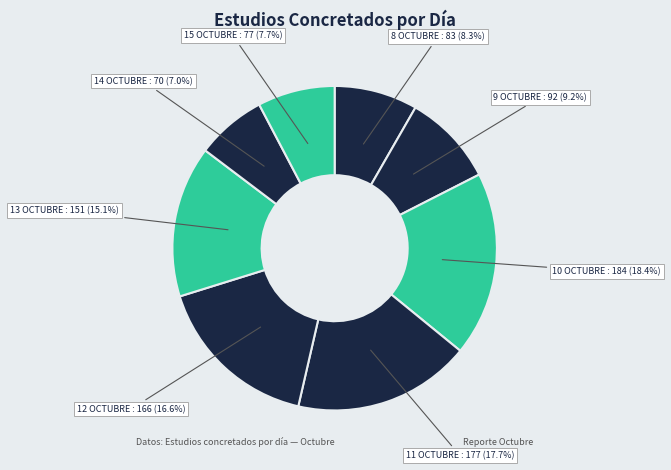

What is the largest slice in the pie chart?

10 OCTUBRE